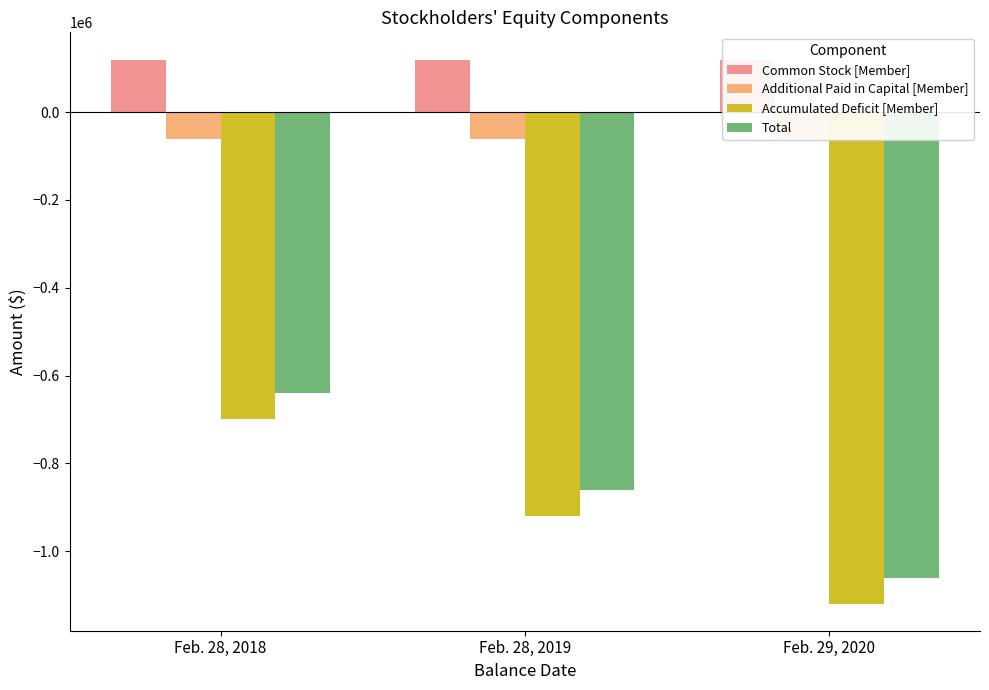

What is the maximum value shown in the chart?

119950